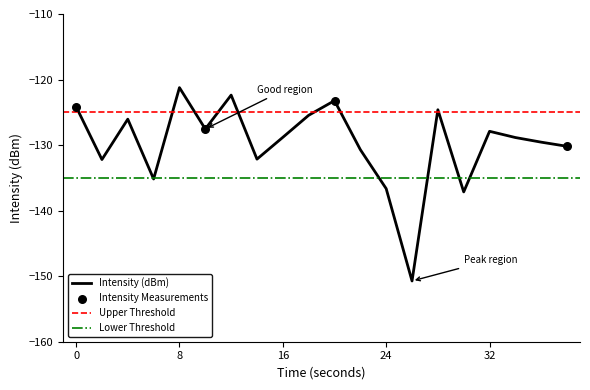

What is the change in value from 4 to 26?

-24.7